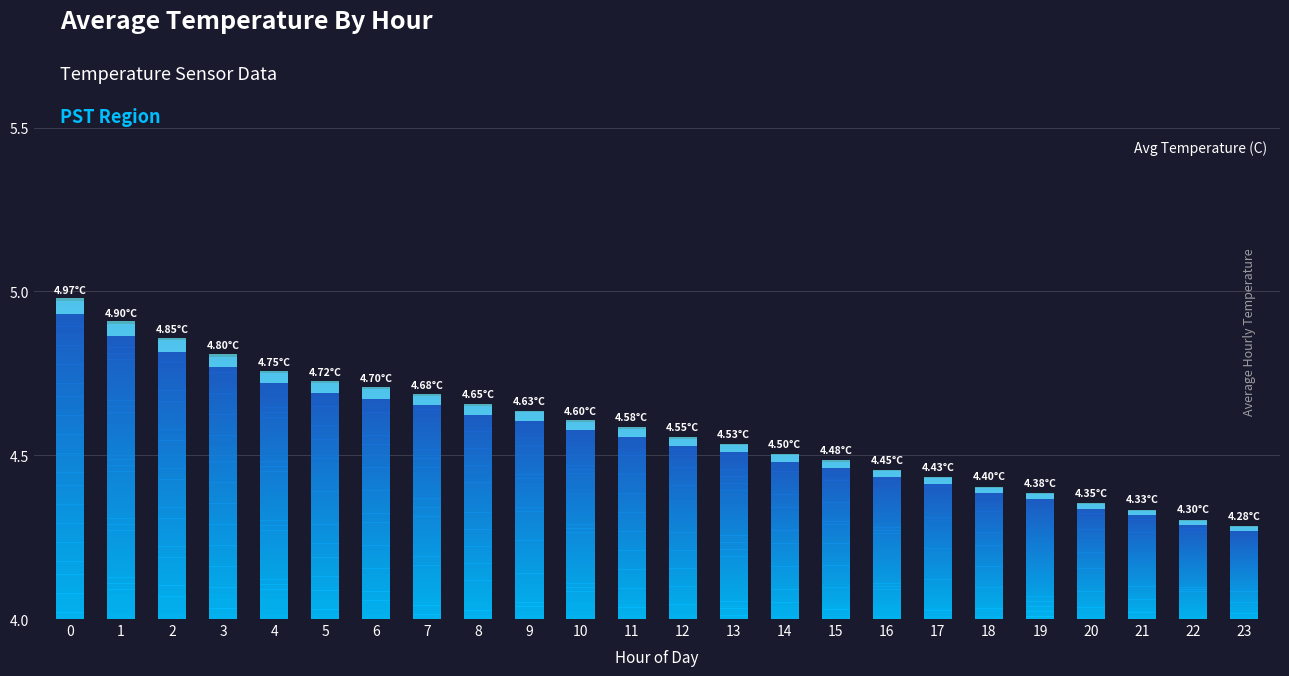

What is the sum of the values at 20 and 11?

8.9